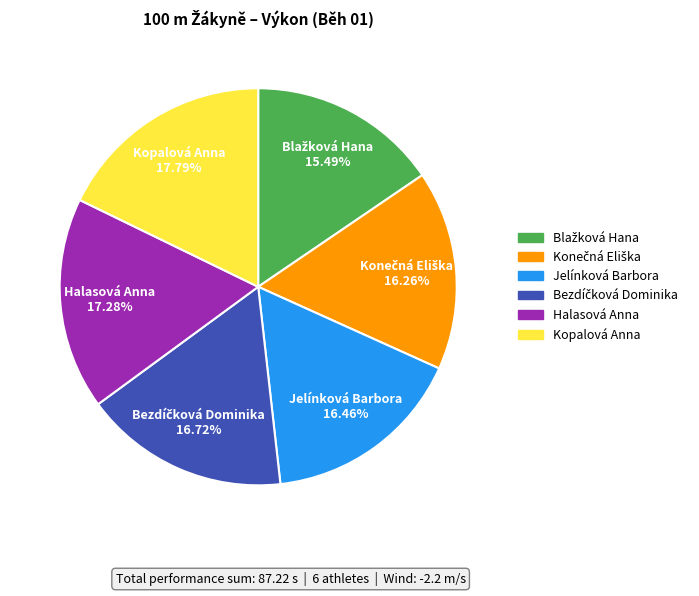

Is it true that Halasová Anna is 17% of the pie?

True